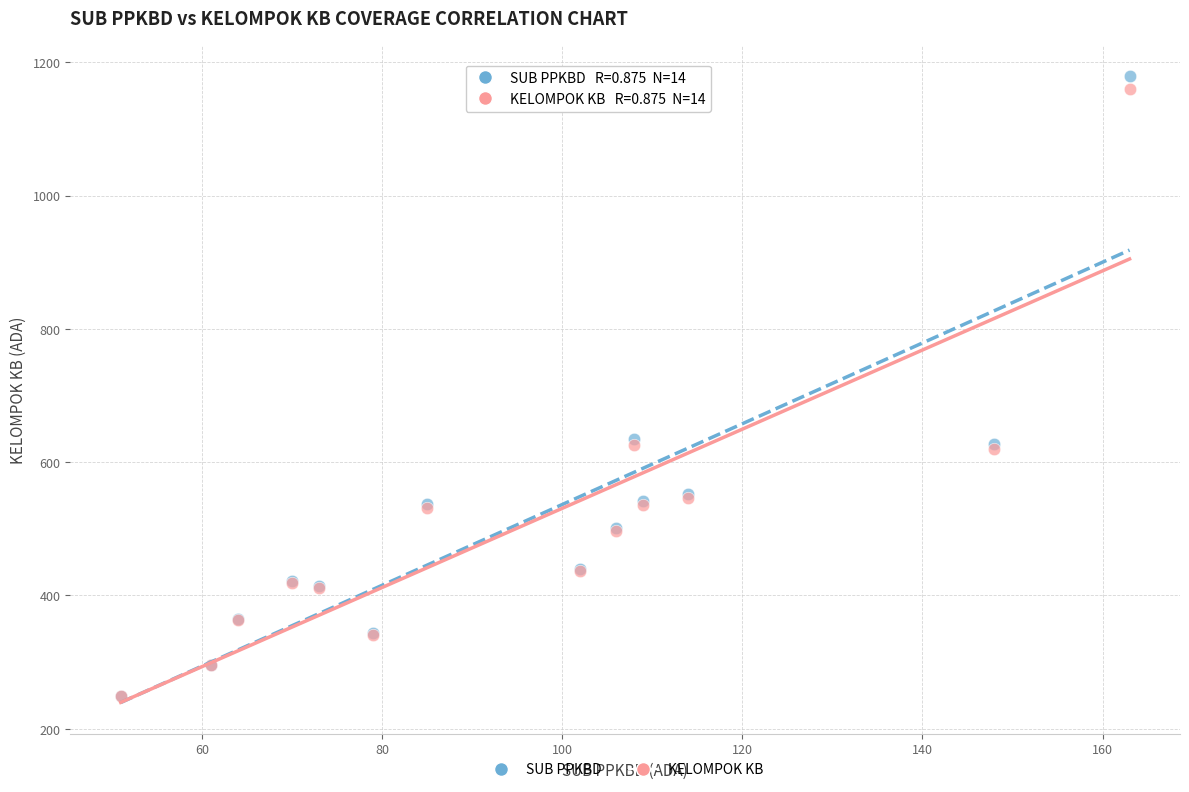

Which series has the widest spread of Y values?

SUB PPKBD